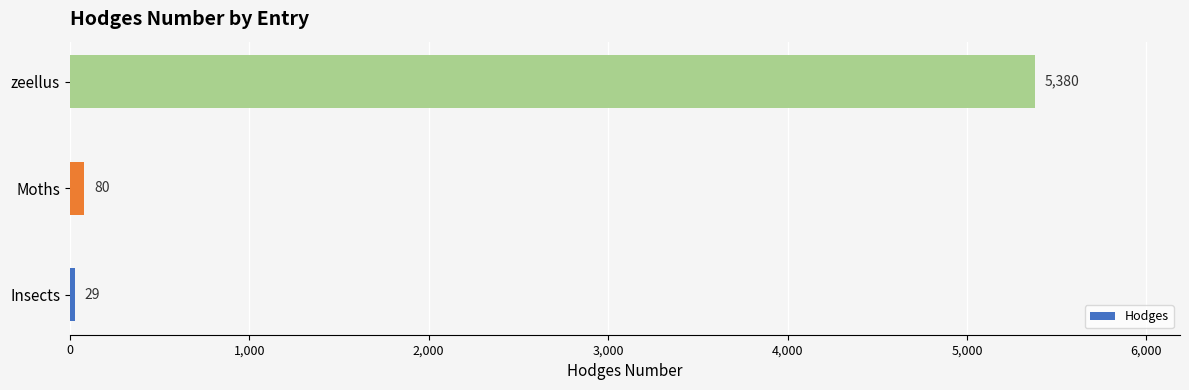

List the labels in order of value, largest first.

zeellus, Moths, Insects